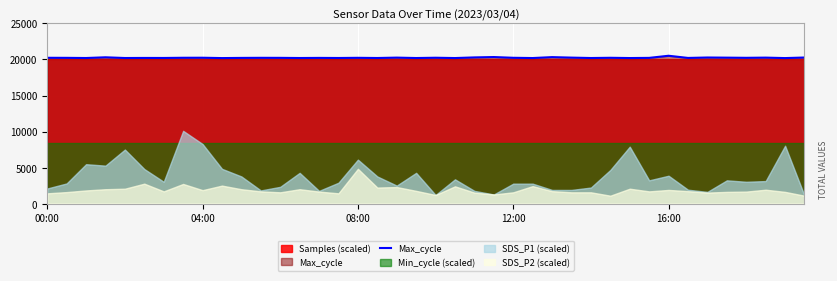

What is the greatest value displayed?

20517.0